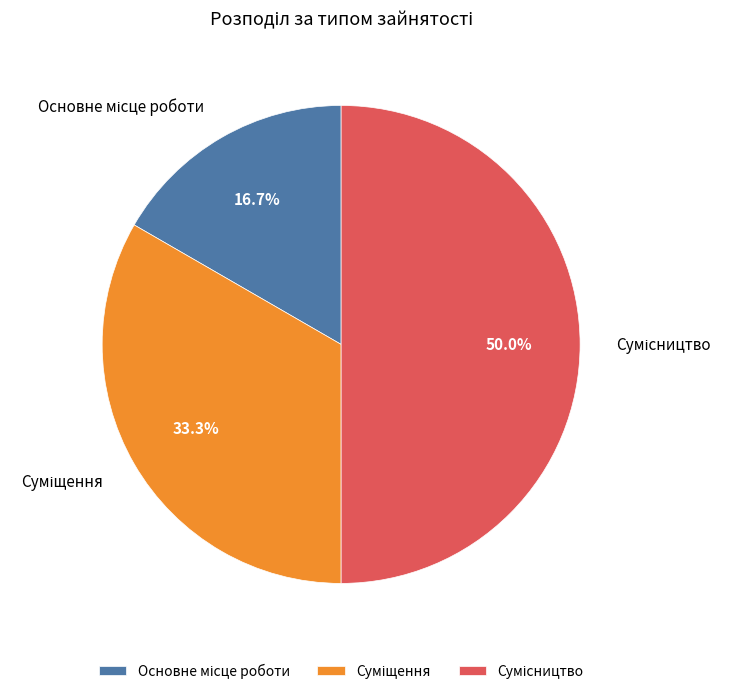

How many segments does this pie chart have?

3